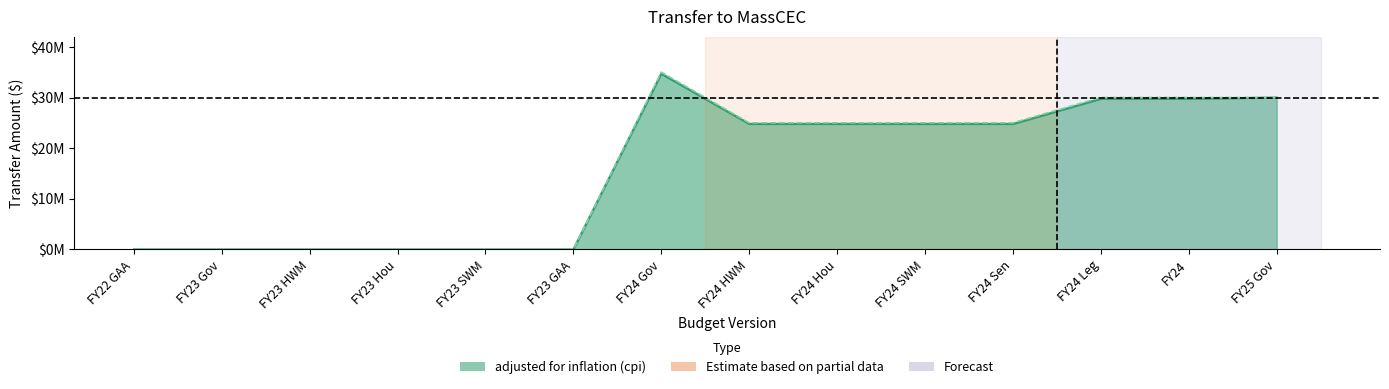

Reading left to right, extract all data points from this chart.

adjusted for inflation (cpi): FY22 GAA=0	FY23 Gov=0	FY23 HWM=0	FY23 Hou=0	FY23 SWM=0	FY23 GAA=0	FY24 Gov=34693300	FY24 HWM=24780929	FY24 Hou=24780929	FY24 SWM=24780929	FY24 Sen=24780929	FY24 Leg=29737114	FY24=29737114	FY25 Gov=30000000
NOT adjusted for inflation: FY22 GAA=0	FY23 Gov=0	FY23 HWM=0	FY23 Hou=0	FY23 SWM=0	FY23 GAA=0	FY24 Gov=35000000	FY24 HWM=25000000	FY24 Hou=25000000	FY24 SWM=25000000	FY24 Sen=25000000	FY24 Leg=30000000	FY24=30000000	FY25 Gov=30000000